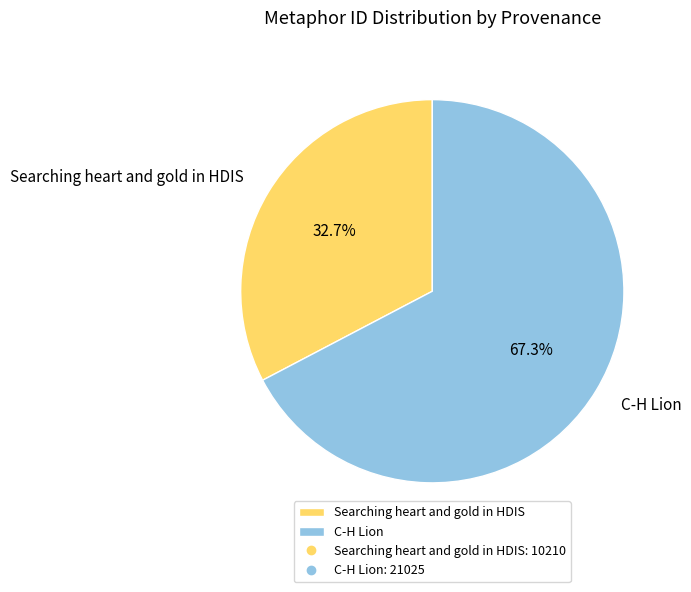

To the nearest percent, what portion does Searching heart and gold in HDIS represent?

33%